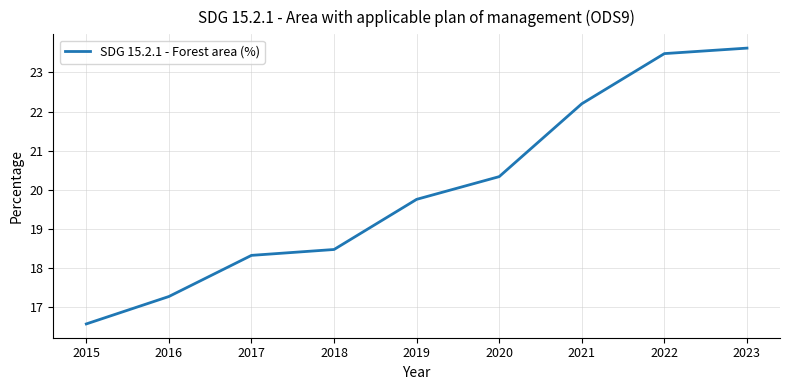

What is the difference between the values at 2021 and 2023?

1.4